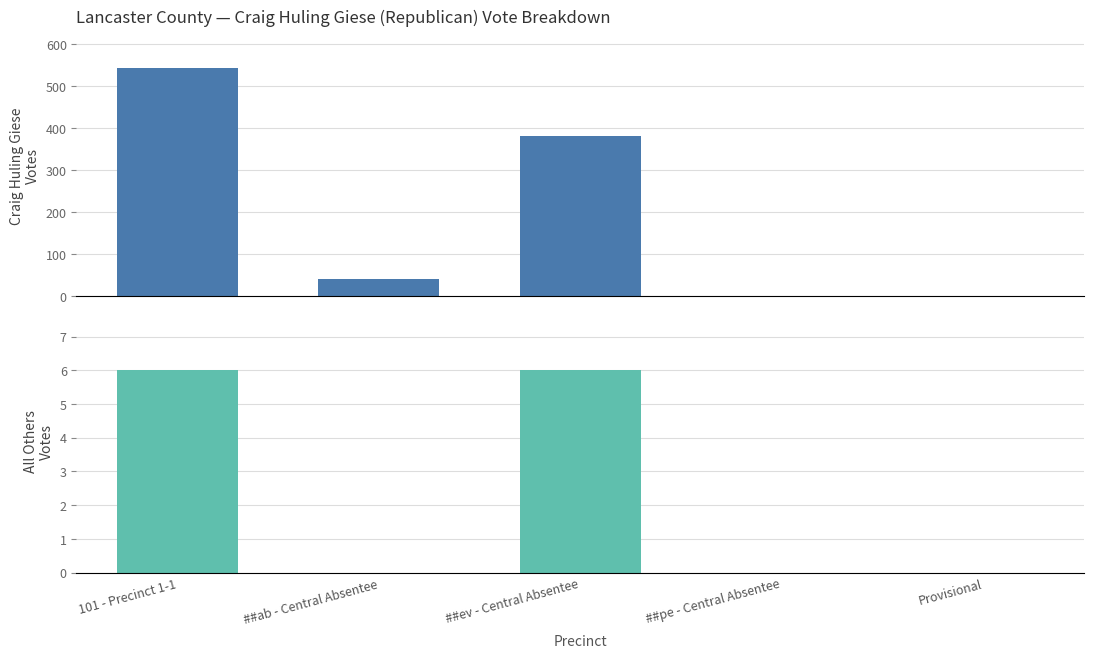

Does the chart contain any negative values?

No